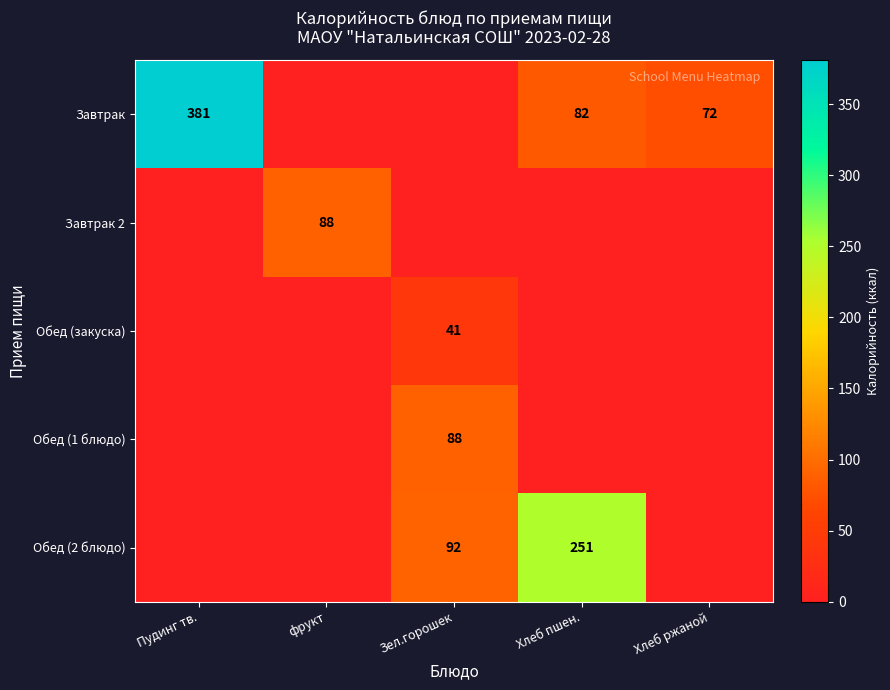

Which series changed the most between фрукт and Зел.горошек?

Обед (2 блюдо)